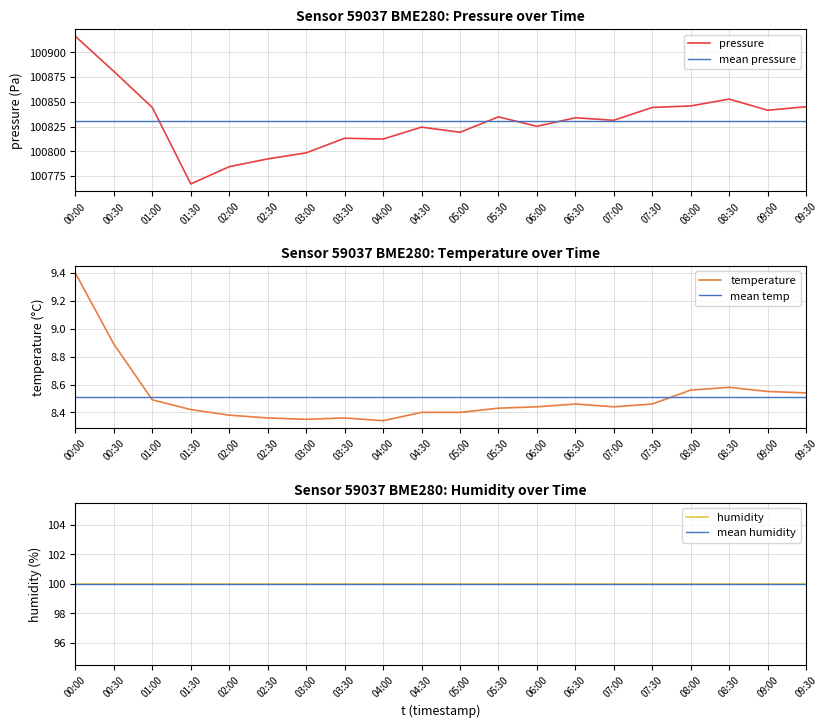

At which label does pressure reach its minimum?

01:30